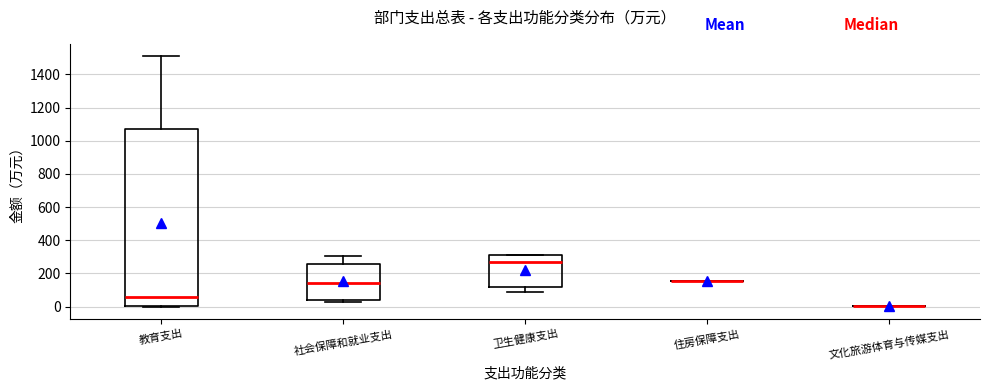

Comparing the boxes themselves (not the whiskers), which one is the tallest?

教育支出